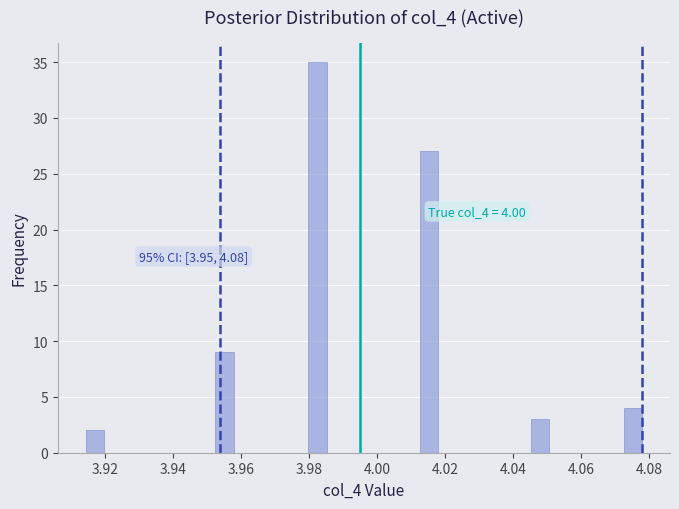

Around what value on the x-axis is the tallest bar? Give the approximate position of its centre, as read against the axis.

3.982